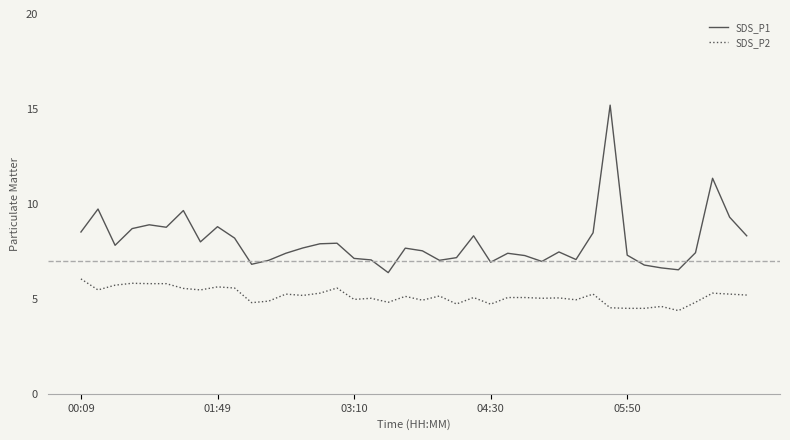

What is the maximum value shown in the chart?

15.2